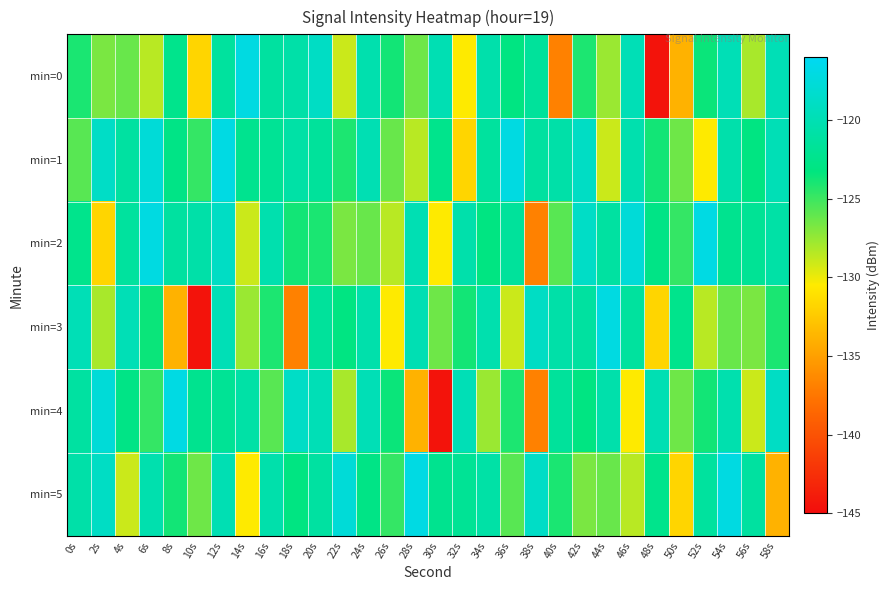

Reading left to right, list all the values displayed in this chart.

min=0: 0s=-124.0	2s=-126.8	4s=-126.2	6s=-128.5	8s=-122.4	10s=-131.8	12s=-121.3	14s=-117.1	16s=-121.2	18s=-120.7	20s=-118.9	22s=-129.0	24s=-120.3	26s=-123.8	28s=-126.4	30s=-120.0	32s=-130.5	34s=-120.5	36s=-123.0	38s=-121.5	40s=-136.8	42s=-124.1	44s=-127.7	46s=-119.8	48s=-144.5	50s=-133.9	52s=-123.6	54s=-119.8	56s=-128.0	58s=-119.8
min=1: 0s=-125.8	2s=-118.8	4s=-121.1	6s=-117.7	8s=-122.8	10s=-124.8	12s=-116.9	14s=-122.2	16s=-121.8	18s=-120.8	20s=-121.5	22s=-124.1	24s=-120.0	26s=-126.2	28s=-128.5	30s=-122.4	32s=-131.8	34s=-121.3	36s=-117.1	38s=-121.2	40s=-120.7	42s=-118.9	44s=-129.0	46s=-120.3	48s=-123.8	50s=-126.4	52s=-130.5	54s=-120.5	56s=-123.0	58s=-119.8
min=2: 0s=-122.4	2s=-131.8	4s=-121.3	6s=-117.1	8s=-121.2	10s=-120.7	12s=-118.9	14s=-129.0	16s=-120.3	18s=-123.8	20s=-124.0	22s=-126.8	24s=-126.2	26s=-128.5	28s=-120.0	30s=-130.5	32s=-120.5	34s=-123.0	36s=-121.5	38s=-136.8	40s=-125.8	42s=-118.8	44s=-121.1	46s=-117.7	48s=-122.8	50s=-124.8	52s=-116.9	54s=-122.2	56s=-121.8	58s=-120.8
min=3: 0s=-119.8	2s=-128.0	4s=-119.8	6s=-123.6	8s=-133.9	10s=-144.5	12s=-119.8	14s=-127.7	16s=-124.1	18s=-136.8	20s=-121.5	22s=-123.0	24s=-120.5	26s=-130.5	28s=-120.0	30s=-126.4	32s=-123.8	34s=-120.3	36s=-129.0	38s=-118.9	40s=-120.7	42s=-121.2	44s=-117.1	46s=-121.3	48s=-131.8	50s=-122.4	52s=-128.5	54s=-126.2	56s=-126.8	58s=-124.0
min=4: 0s=-121.1	2s=-117.7	4s=-122.8	6s=-124.8	8s=-116.9	10s=-122.2	12s=-121.8	14s=-120.8	16s=-125.8	18s=-118.8	20s=-119.8	22s=-128.0	24s=-119.8	26s=-123.6	28s=-133.9	30s=-144.5	32s=-119.8	34s=-127.7	36s=-124.1	38s=-136.8	40s=-121.5	42s=-123.0	44s=-120.5	46s=-130.5	48s=-120.0	50s=-126.4	52s=-123.8	54s=-120.3	56s=-129.0	58s=-118.9
min=5: 0s=-120.7	2s=-118.9	4s=-129.0	6s=-120.3	8s=-123.8	10s=-126.4	12s=-120.0	14s=-130.5	16s=-120.5	18s=-123.0	20s=-121.1	22s=-117.7	24s=-122.8	26s=-124.8	28s=-116.9	30s=-122.2	32s=-121.8	34s=-120.8	36s=-125.8	38s=-118.8	40s=-124.0	42s=-126.8	44s=-126.2	46s=-128.5	48s=-122.4	50s=-131.8	52s=-121.3	54s=-117.1	56s=-121.2	58s=-133.9